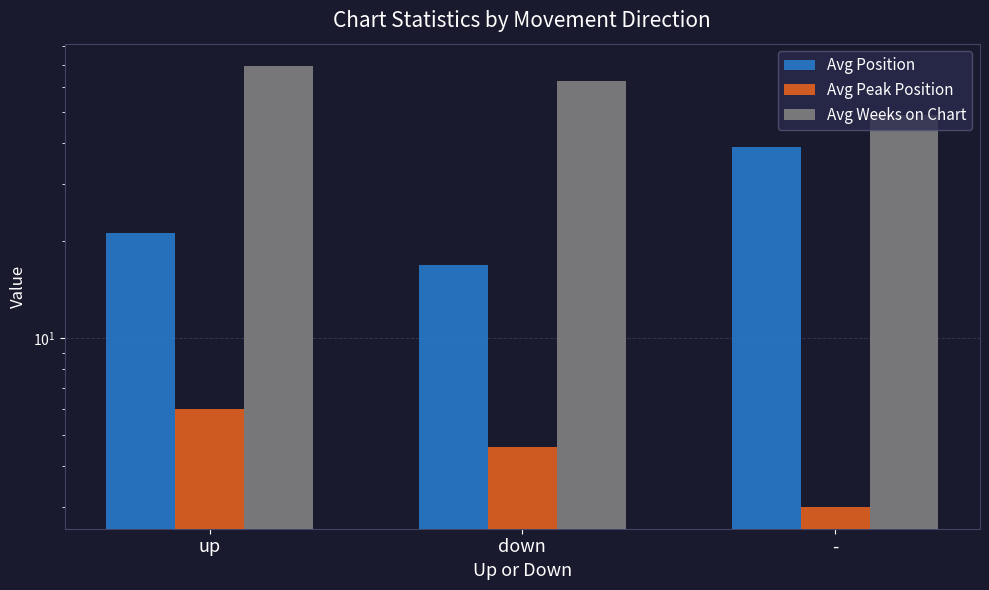

How many bars are there in each group?

3